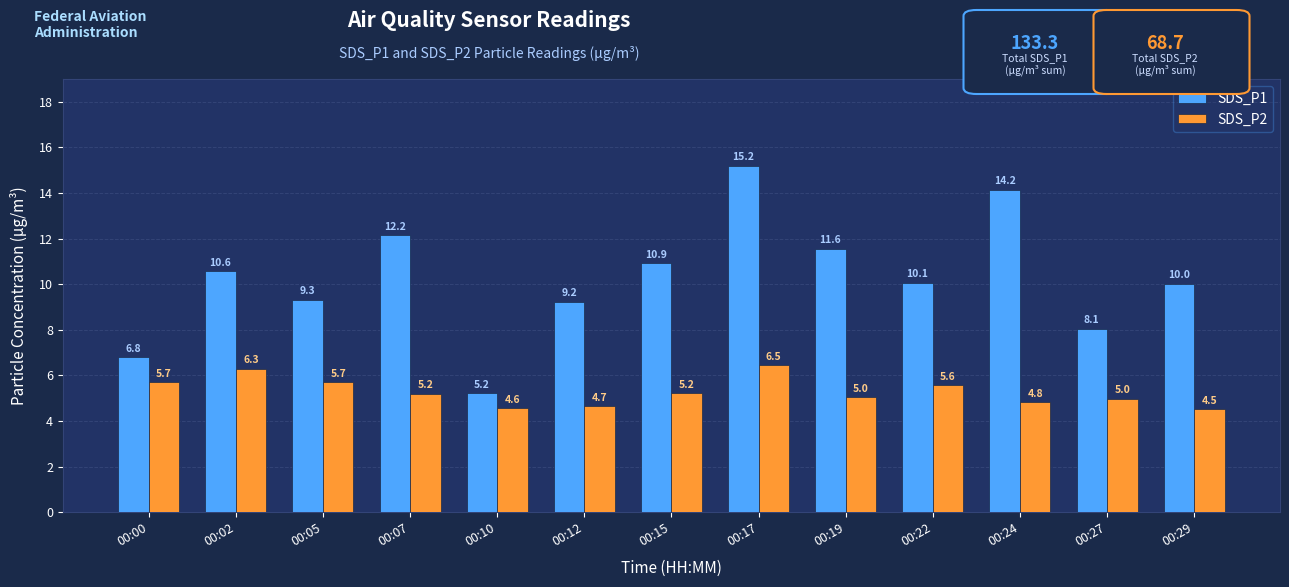

Is it true that SDS_P1 equals 11.6 at 00:19?

True